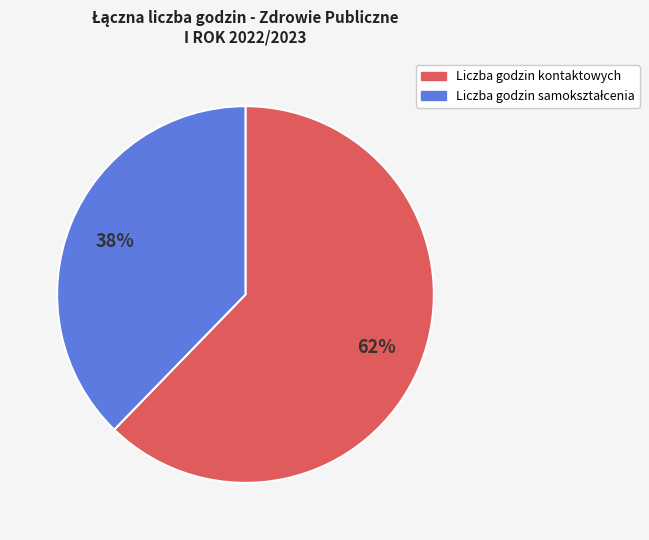

Is it true that Liczba godzin kontaktowych is 62% of the pie?

True